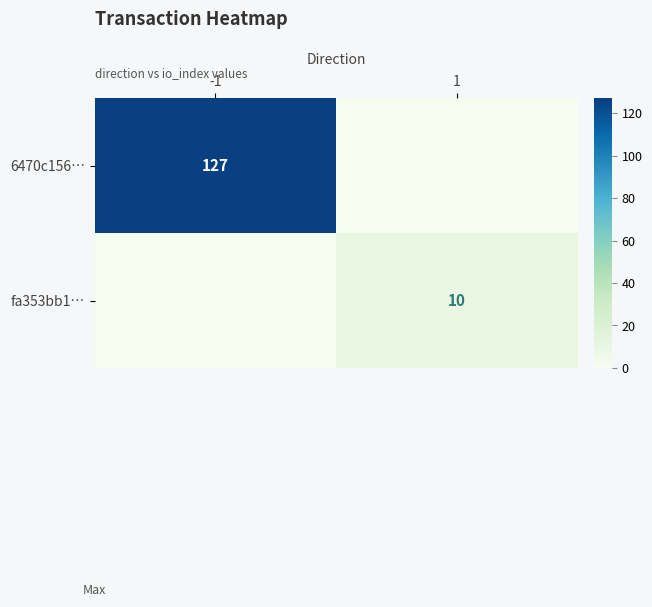

Is it true that fa353bb1… equals 17 at 1?

False